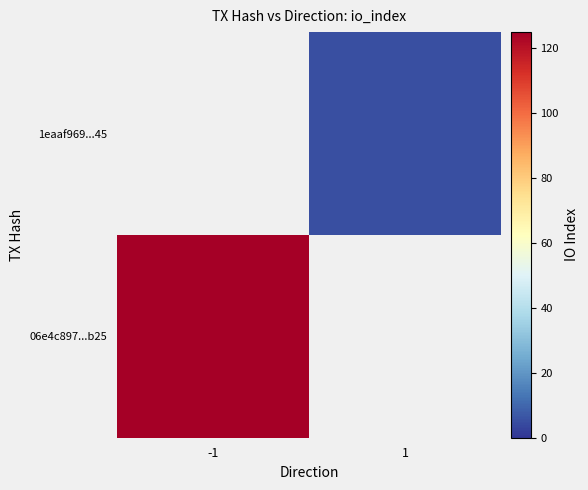

At how many categories does at least one series exceed 64?

1